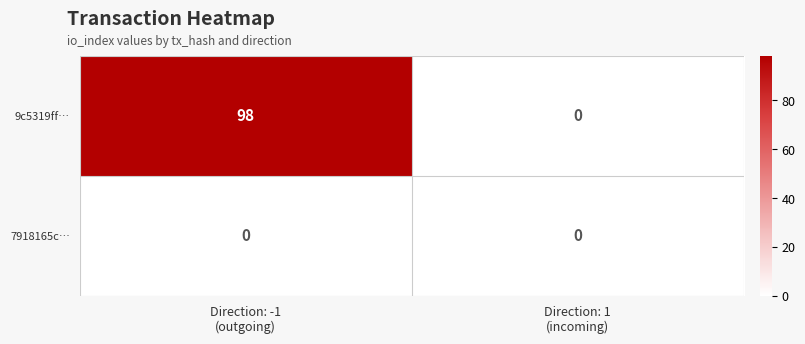

What is the total value across all series at Direction: -1
(outgoing)?

98